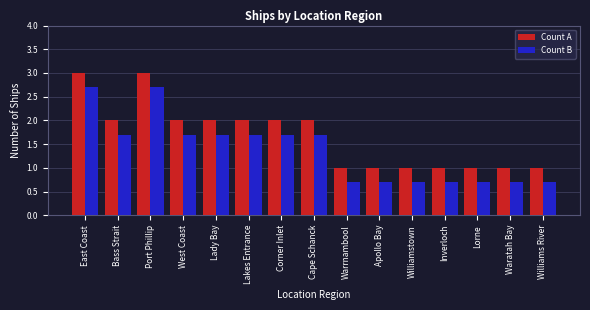

What is the sum of all Count B values?

20.5